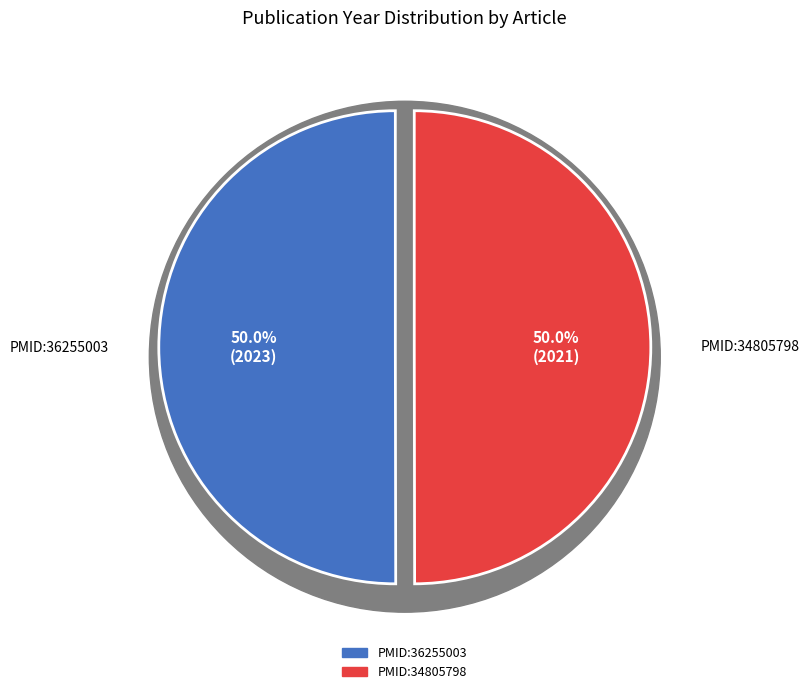

What is the ratio of the value at PMID:34805798 to the value at PMID:36255003?

1.0